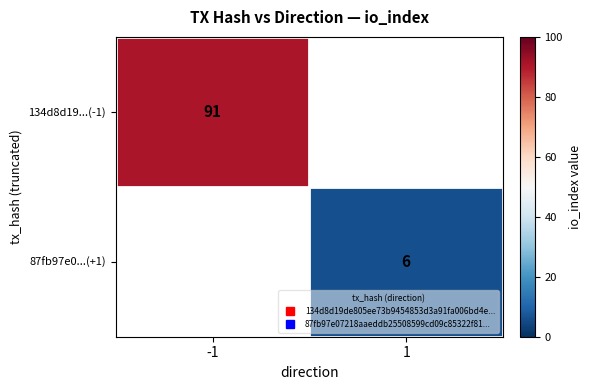

Rank the series by their average value, from lowest to highest.

87fb97e0...(+1), 134d8d19...(-1)